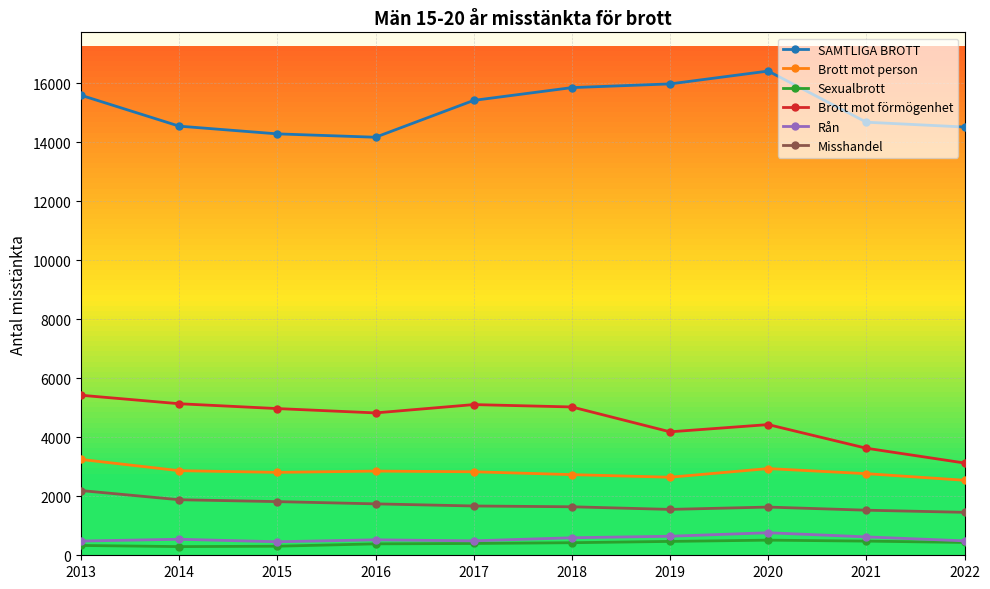

Is it true that Brott mot person equals 2734 at 2018?

True